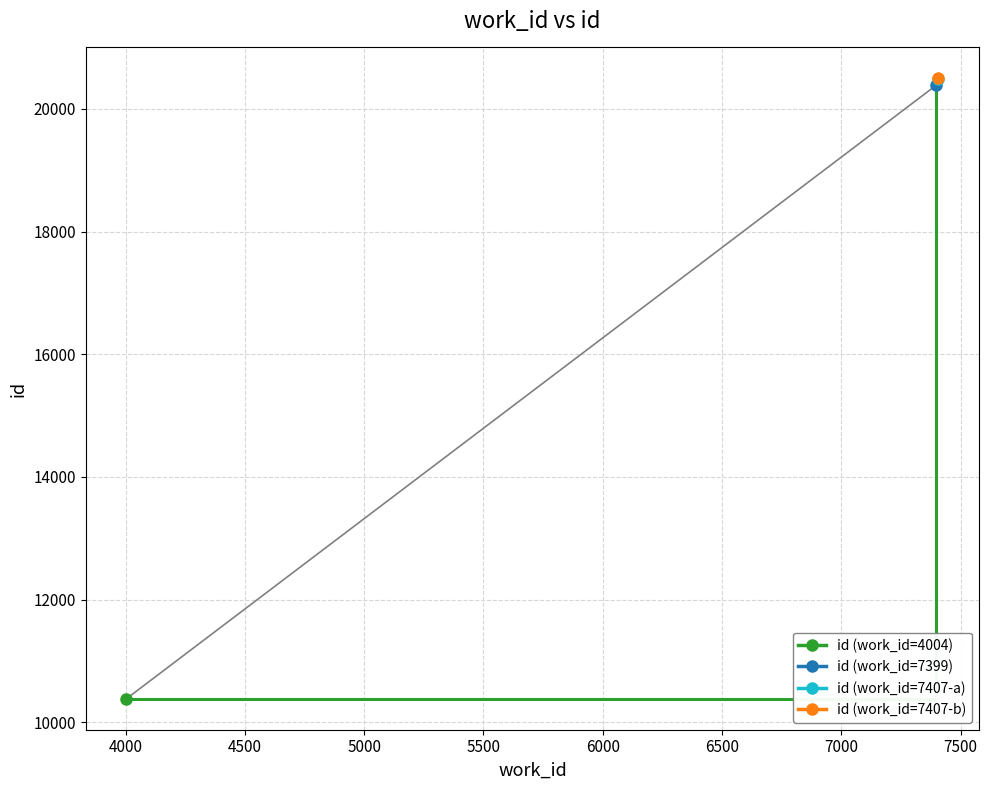

Where does the data first go above 20481?

7407-b